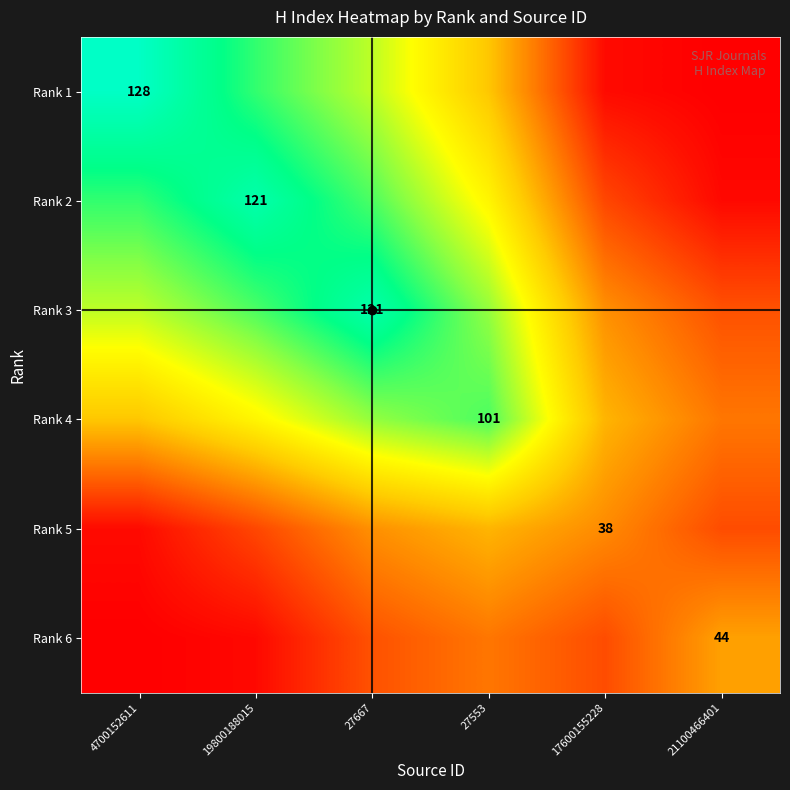

True or false: Rank 3 has a value of 121.0 at 27667.

True